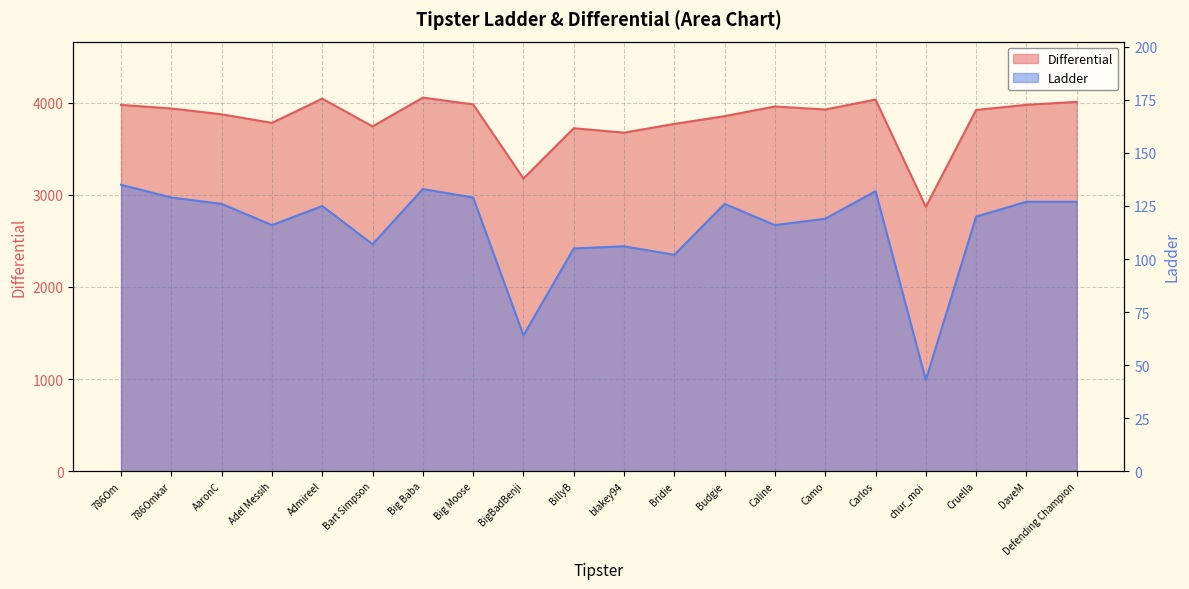

True or false: Differential has a value of 3982 at Big Moose.

True